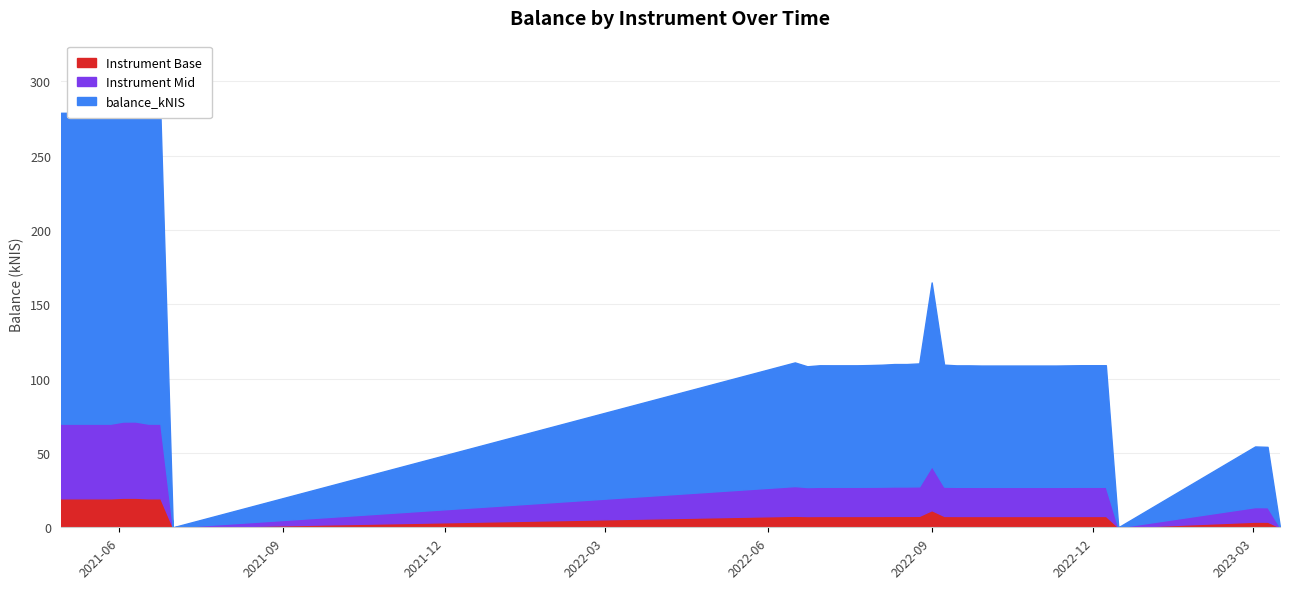

At which category does the chart reach its peak across all series?

2021-06-10